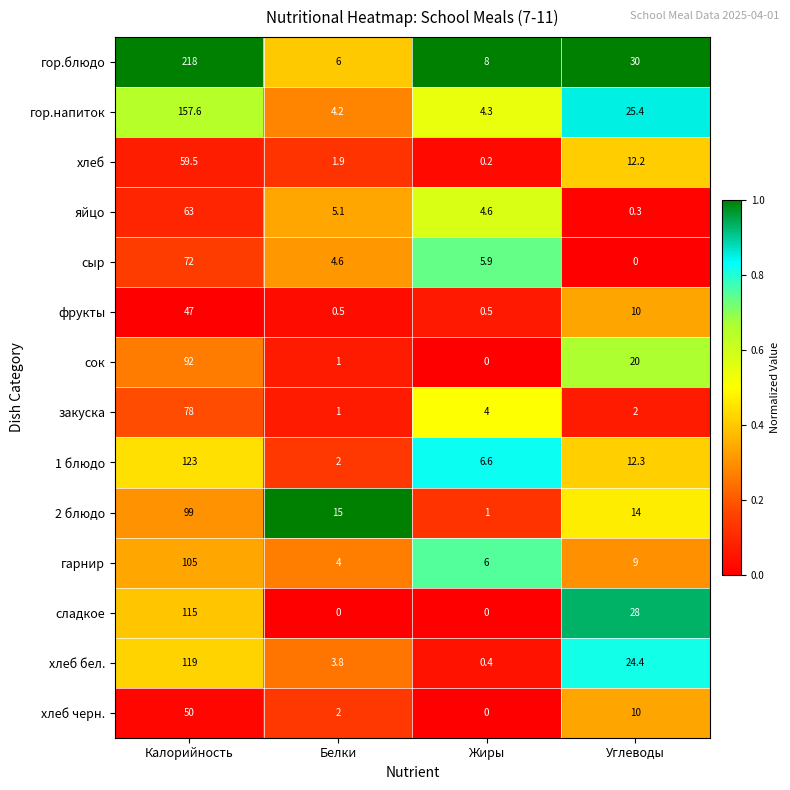

The value of хлеб бел. at Жиры is 0.4. True or false?

True